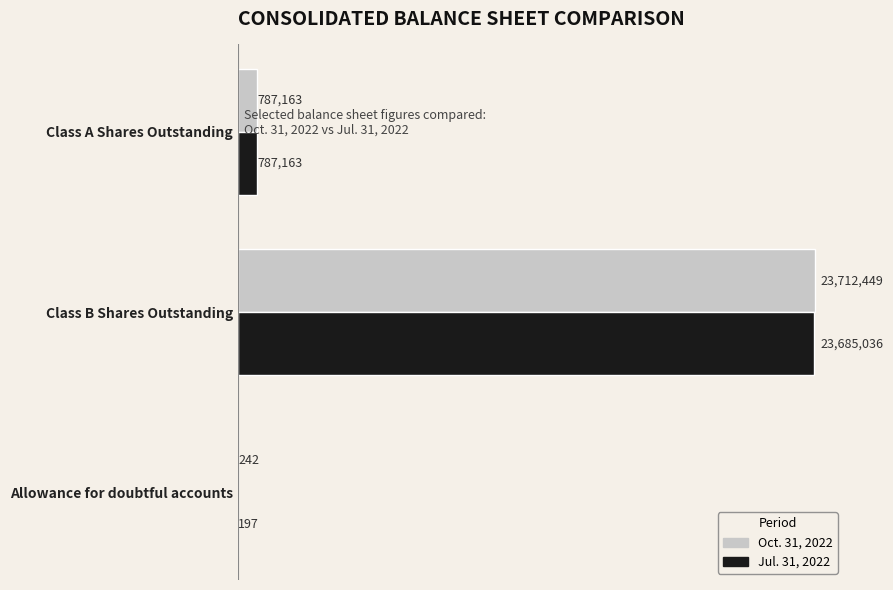

What are all the series names shown in the legend?

Oct. 31, 2022, Jul. 31, 2022